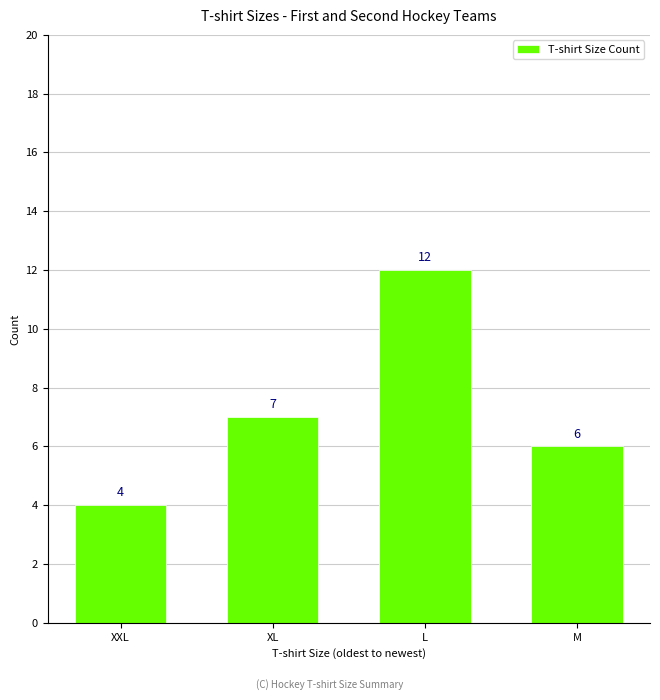

List the labels in order of value, smallest first.

XXL, M, XL, L